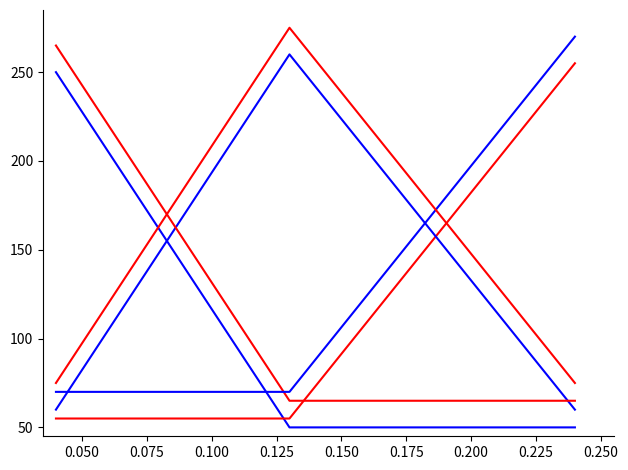

How many lines are shown in the chart?

6